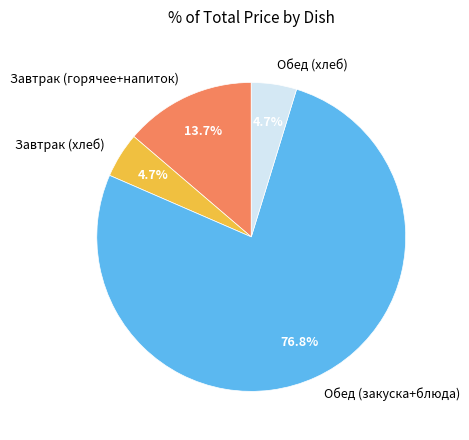

Which slice represents more than half of the pie?

Обед (закуска+блюда)